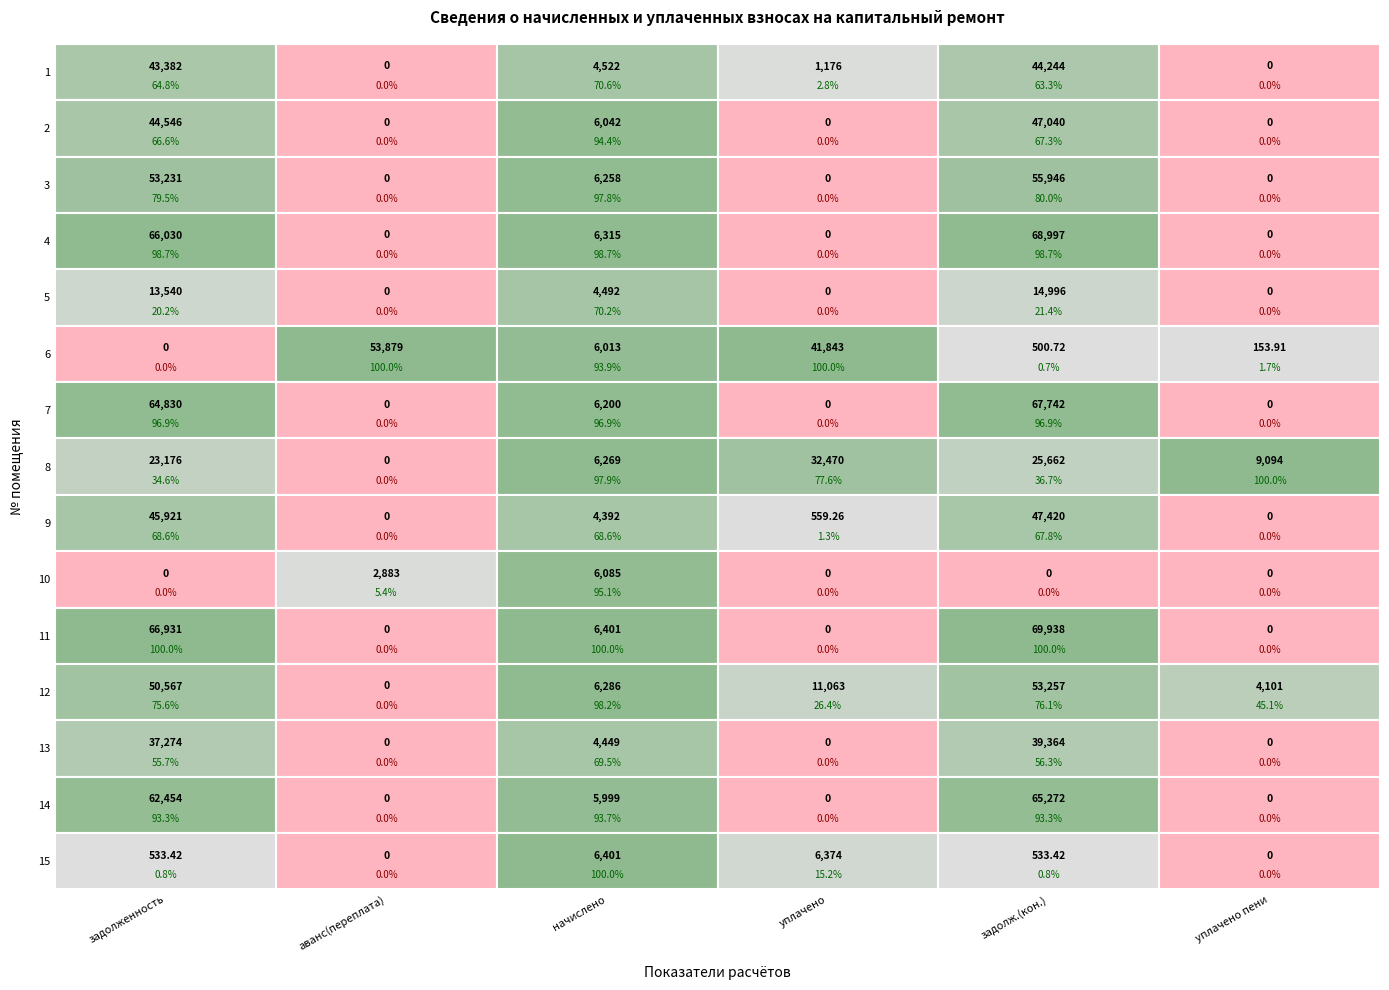

List the labels in order of 9 value, largest first.

4, 0, 2, 3, 1, 5